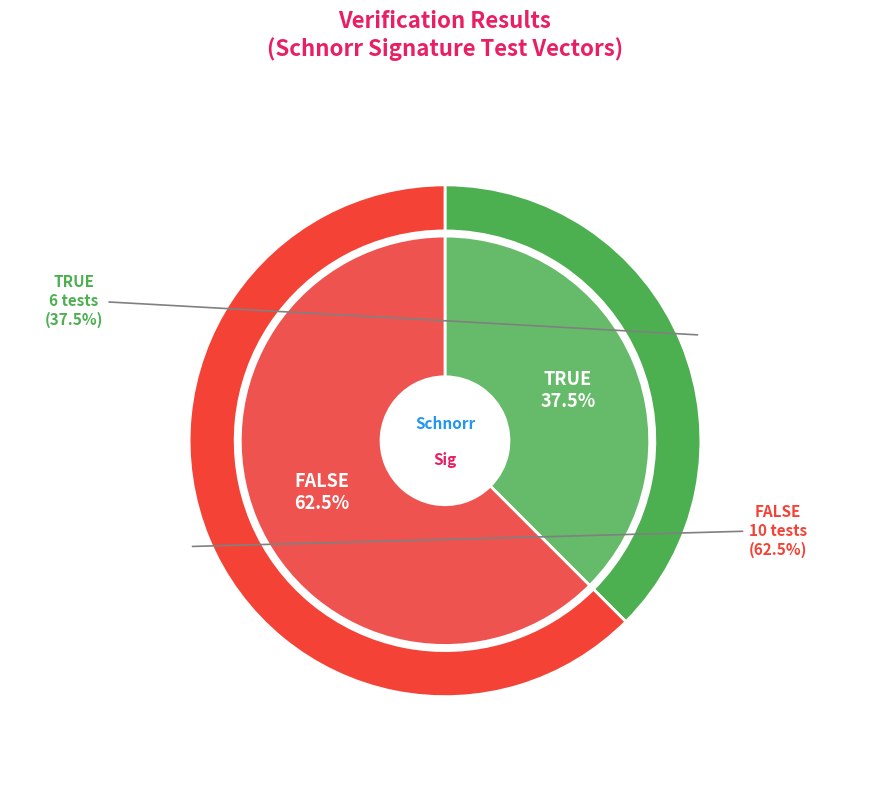

To the nearest percent, what is the combined percentage of TRUE and FALSE?

100%